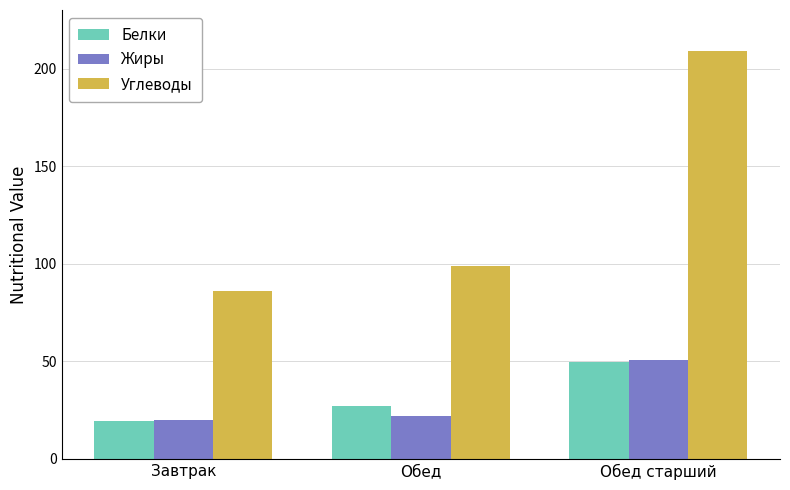

The Углеводы series shows 86.1 at Завтрак. True or false?

True